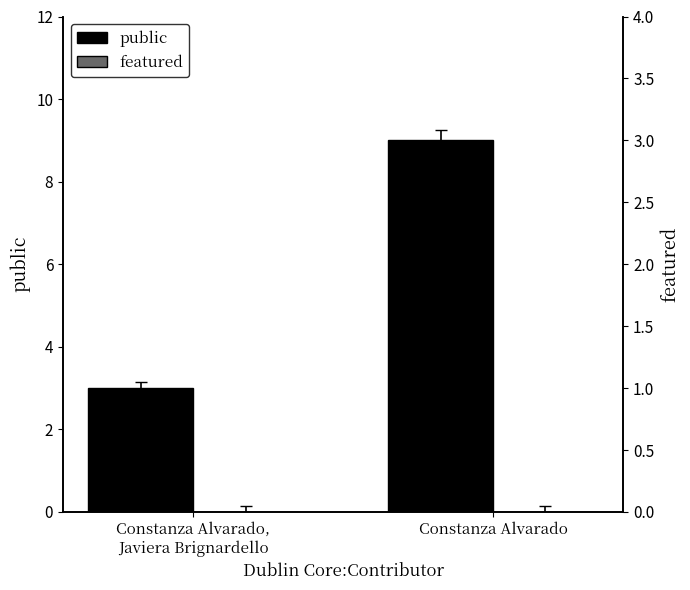

What is the highest value of the public series?

9